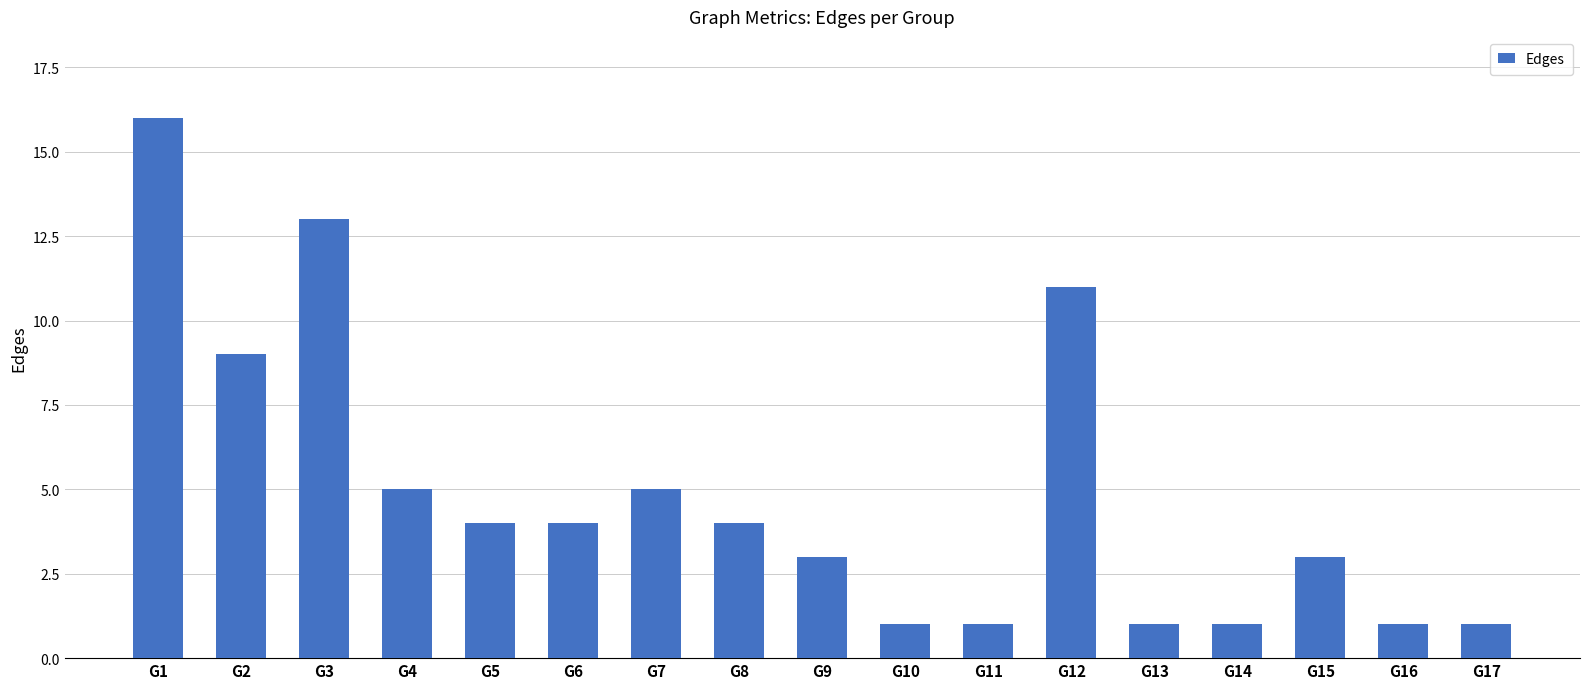

What is the average value?

5